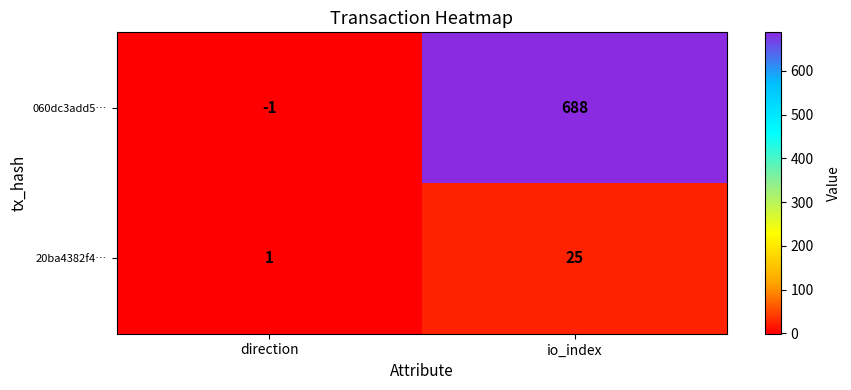

What is the maximum value shown in the chart?

688